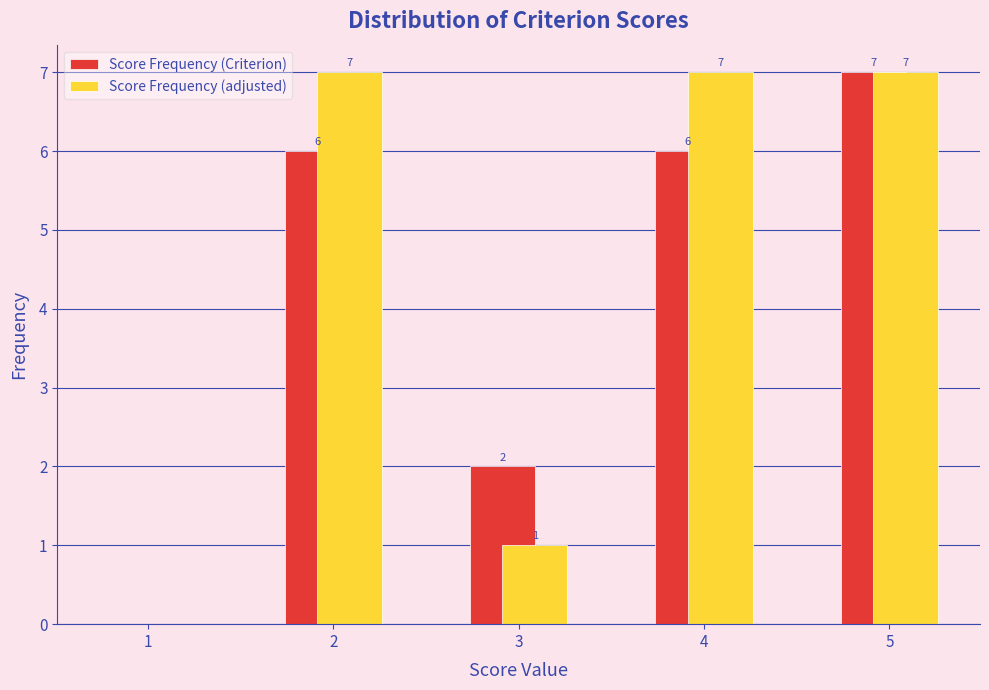

Reading right to left, what are all the values shown in this chart?

Score Frequency (Criterion): 5=7	4=6	3=2	2=6	1=0
Score Frequency (adjusted): 5=7	4=7	3=1	2=7	1=0